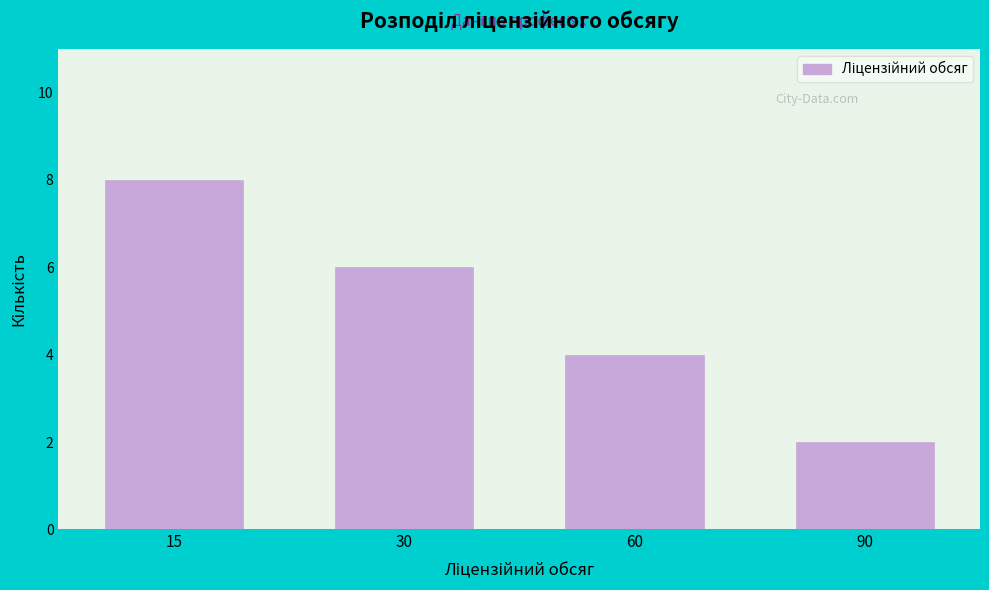

Reading left to right, extract all data points from this chart.

8	6	4	2